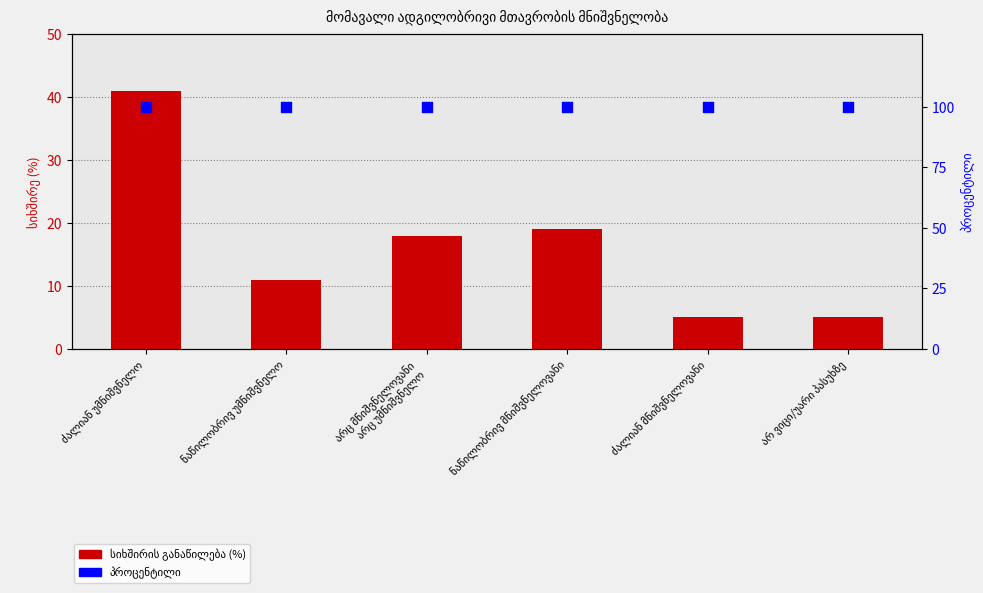

What is the total value across all series at ნაწილობრივ მნიშვნელოვანი?

119